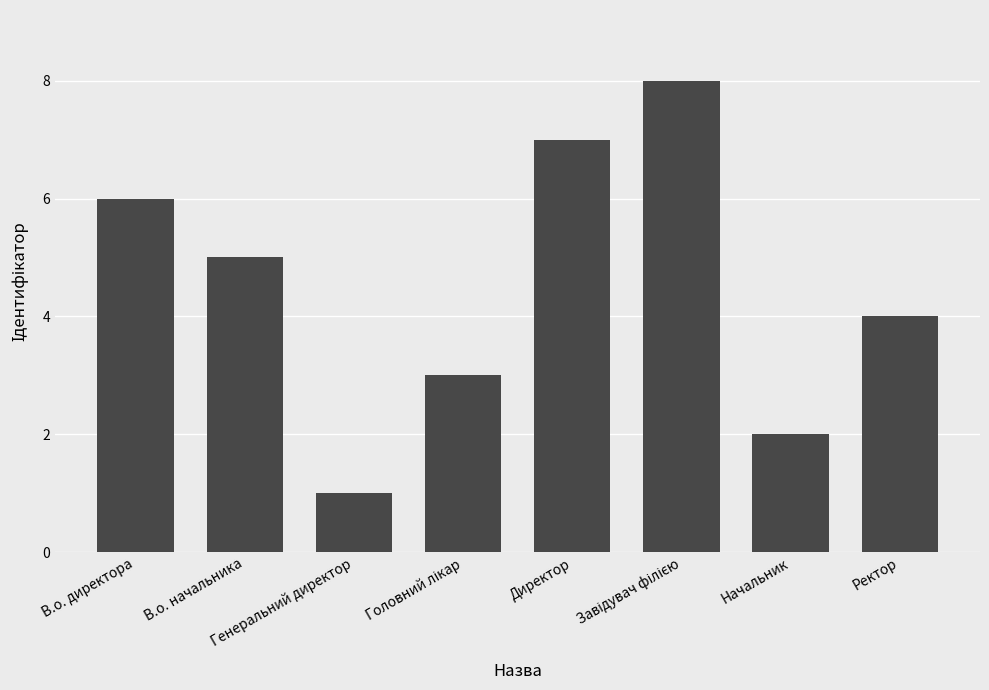

Count the number of categories in the chart.

8